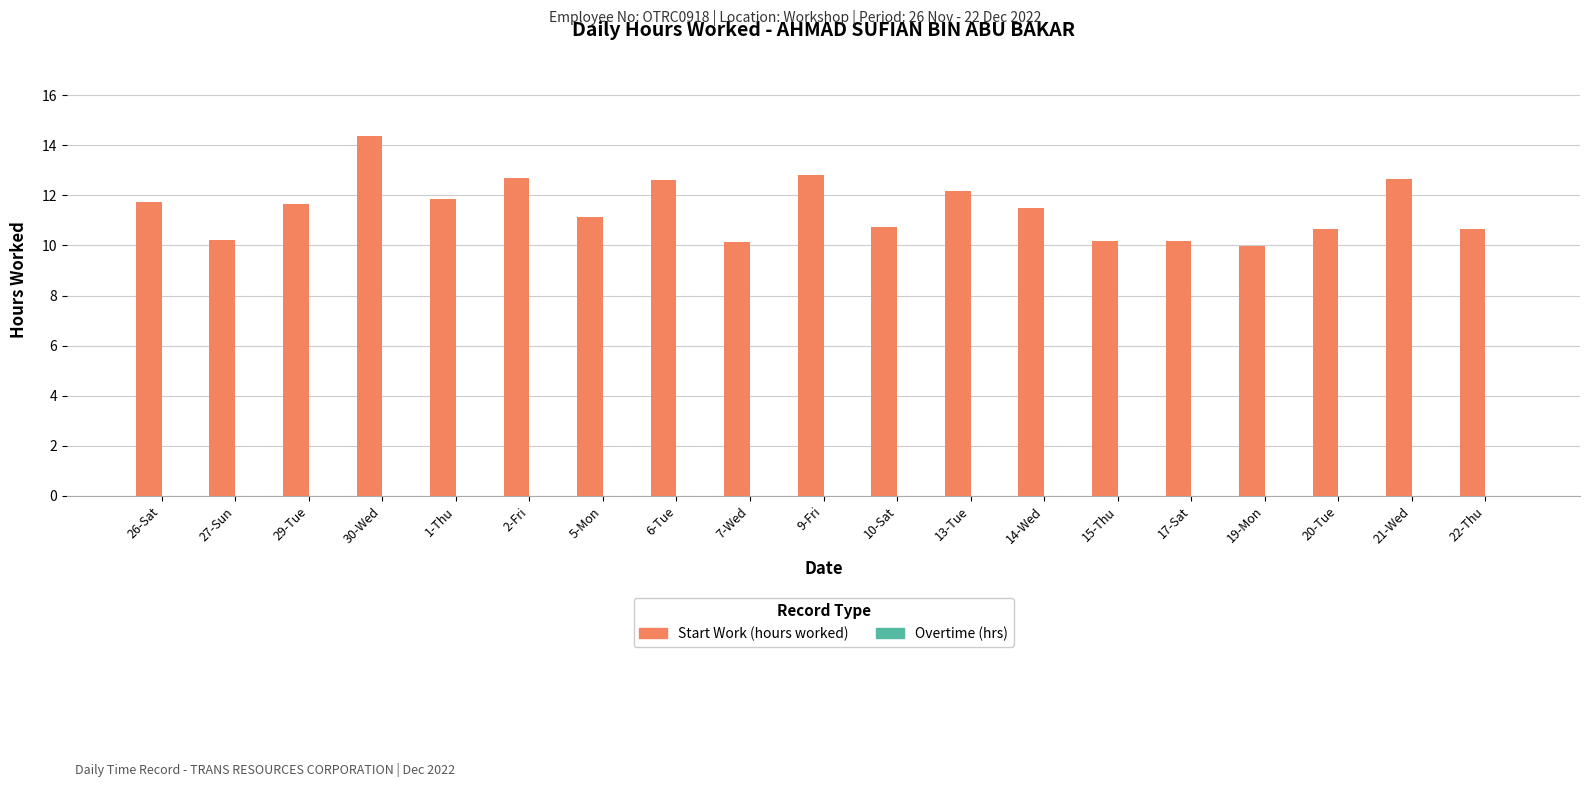

Is it true that the value at 5-Mon is 15.5?

False